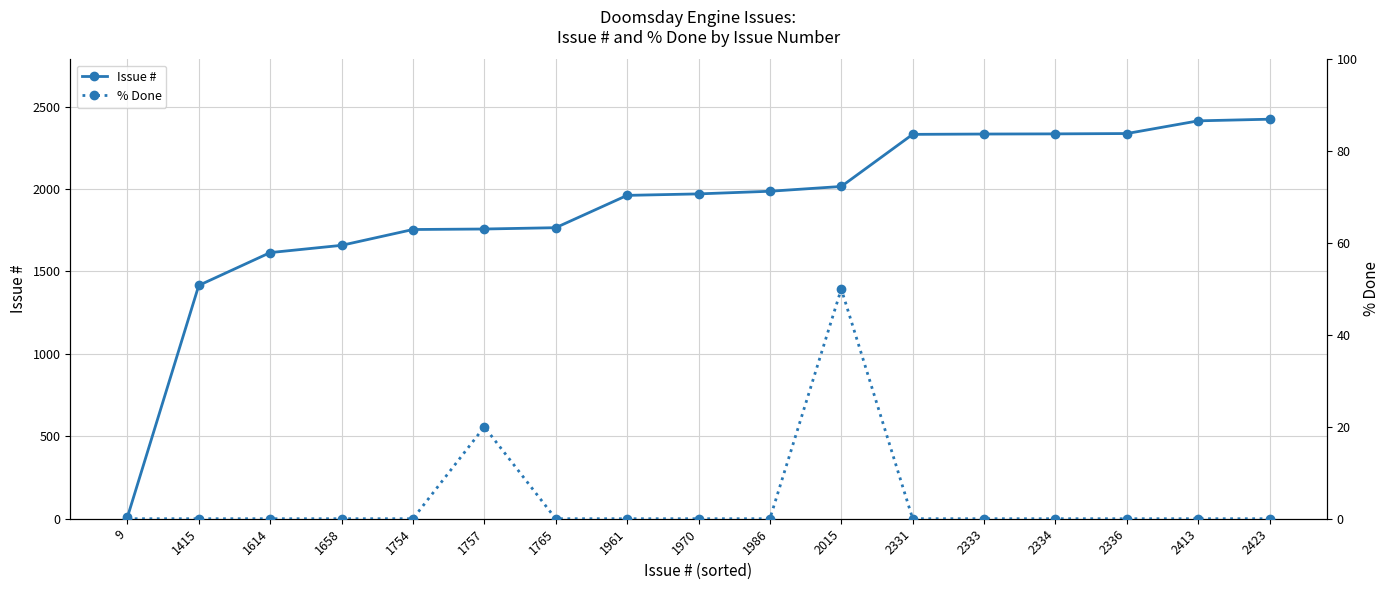

True or false: % Done and Issue # intersect in this chart.

False